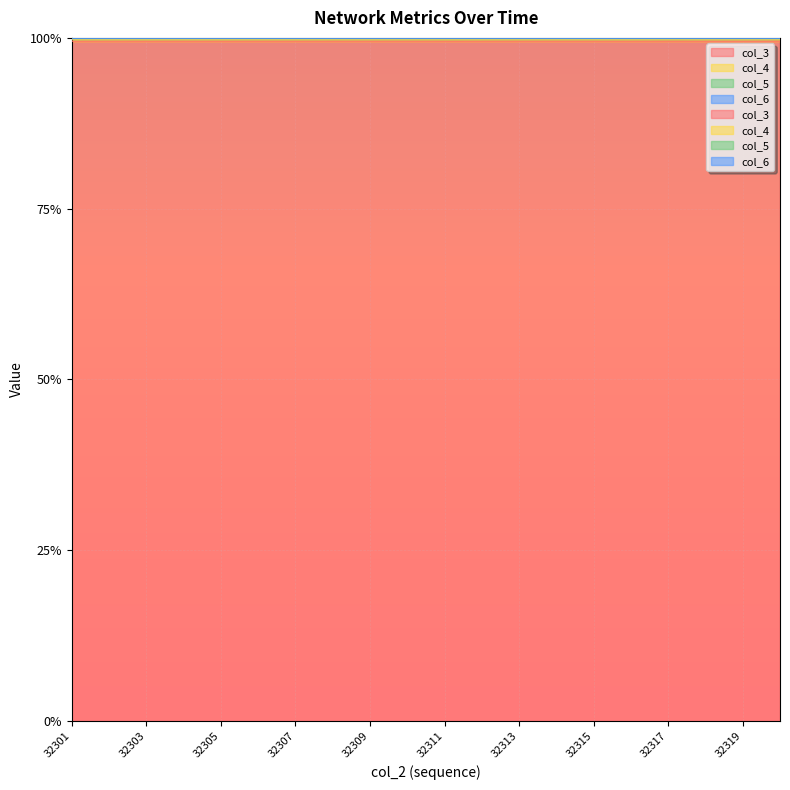

The col_6 series shows 1.3 at 32306. True or false?

False